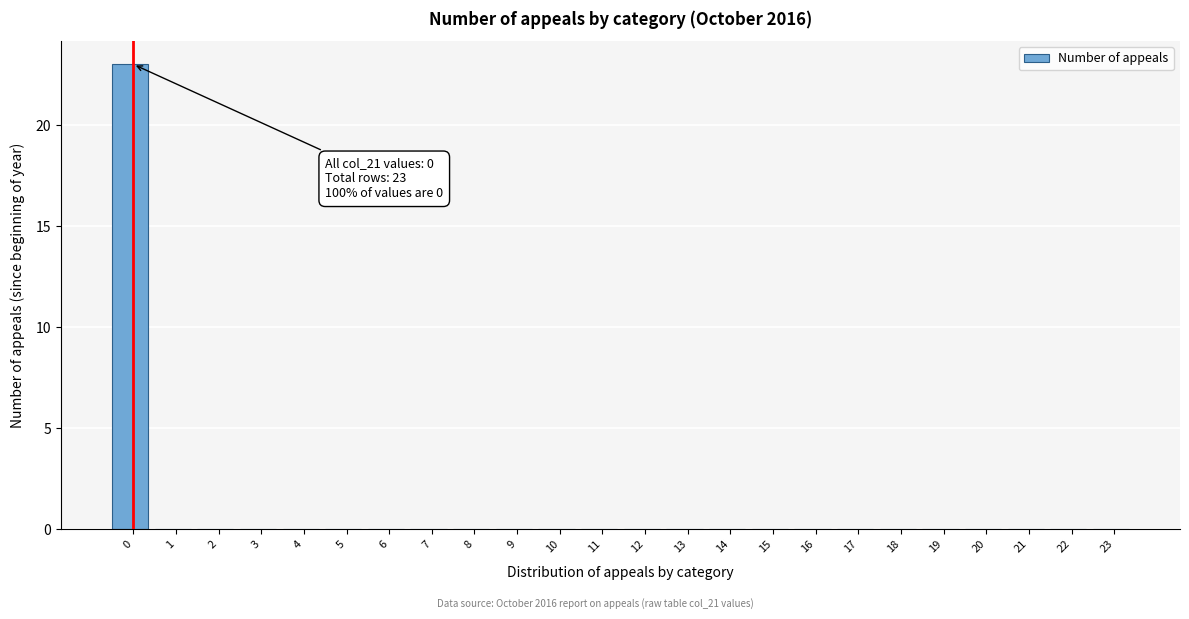

Reading right to left, what are all the values shown in this chart?

23=0	22=0	21=0	20=0	19=0	18=0	17=0	16=0	15=0	14=0	13=0	12=0	11=0	10=0	9=0	8=0	7=0	6=0	5=0	4=0	3=0	2=0	1=0	0=23